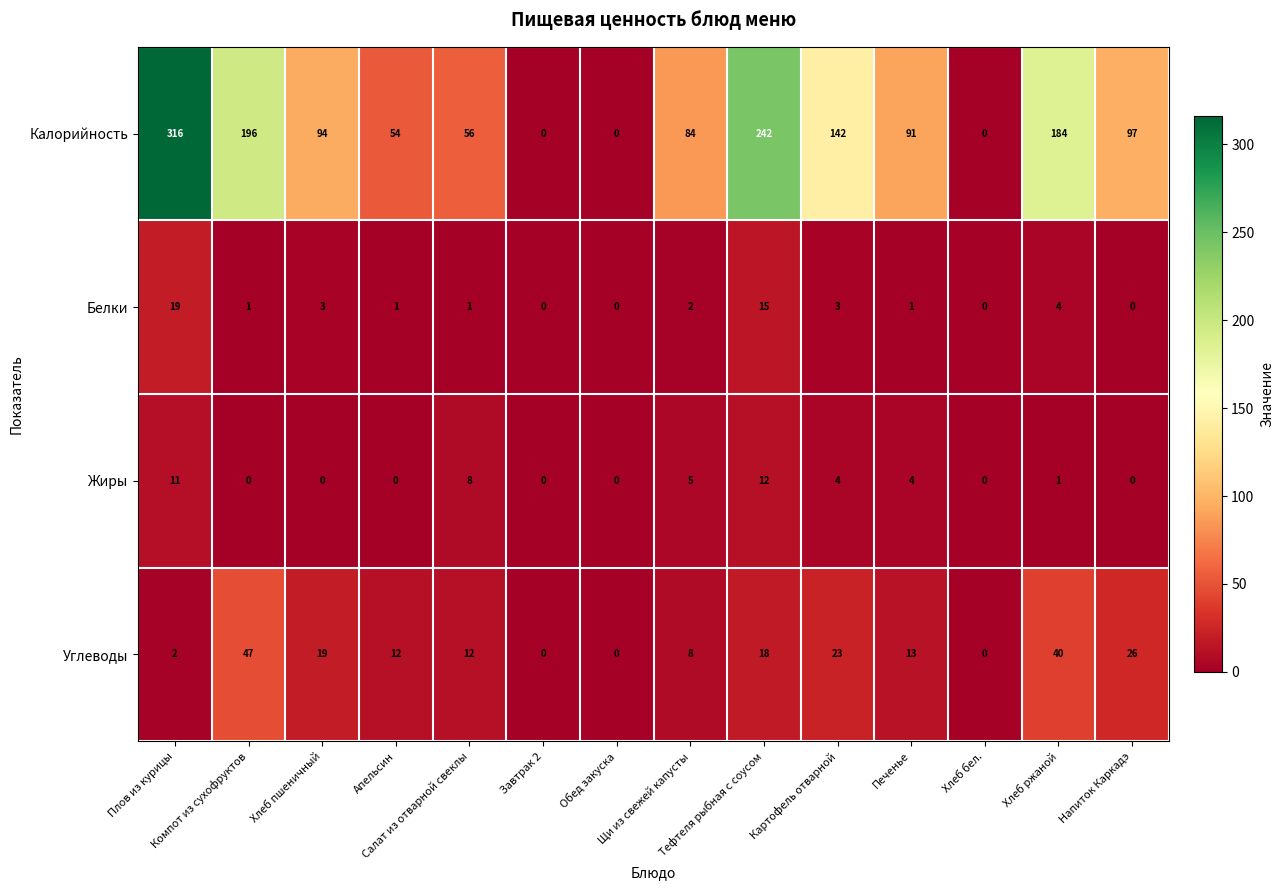

What is the maximum value shown in the chart?

316